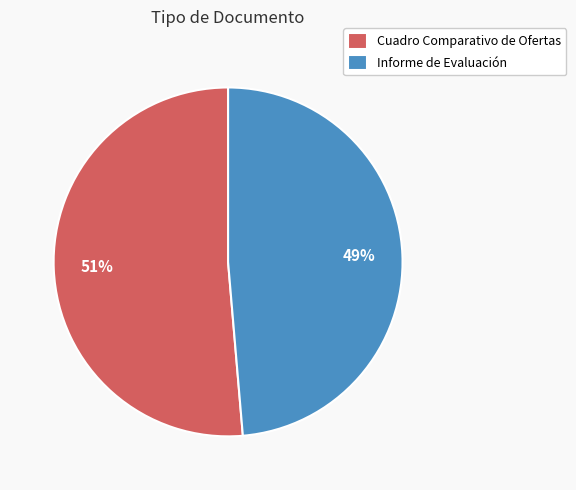

Which category has the smallest portion of the pie?

Informe de Evaluación